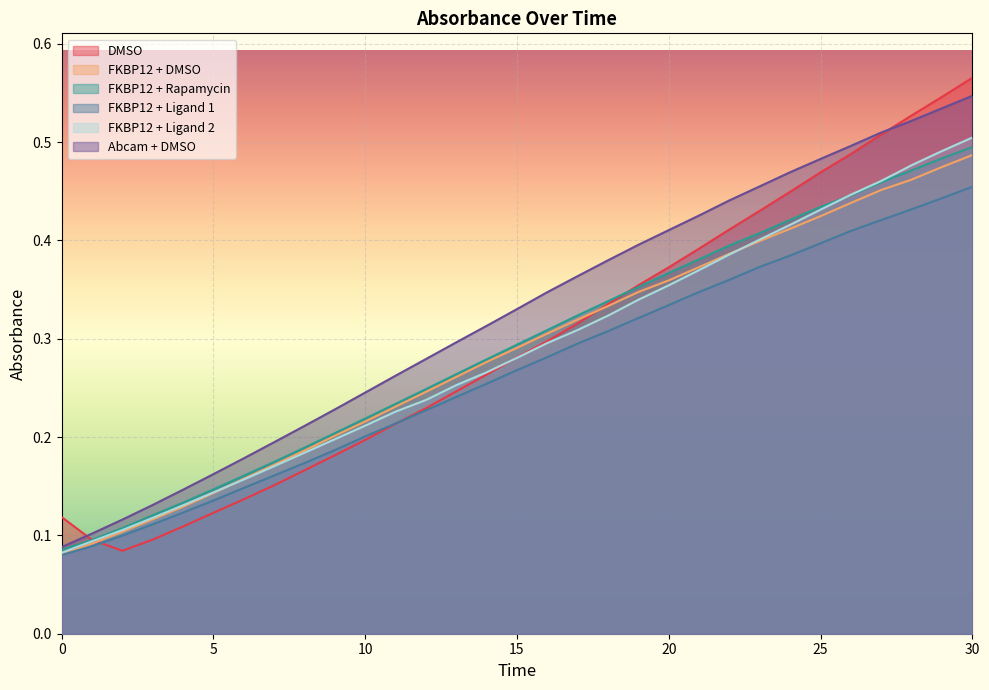

What is the total value across all series at 26?

2.7